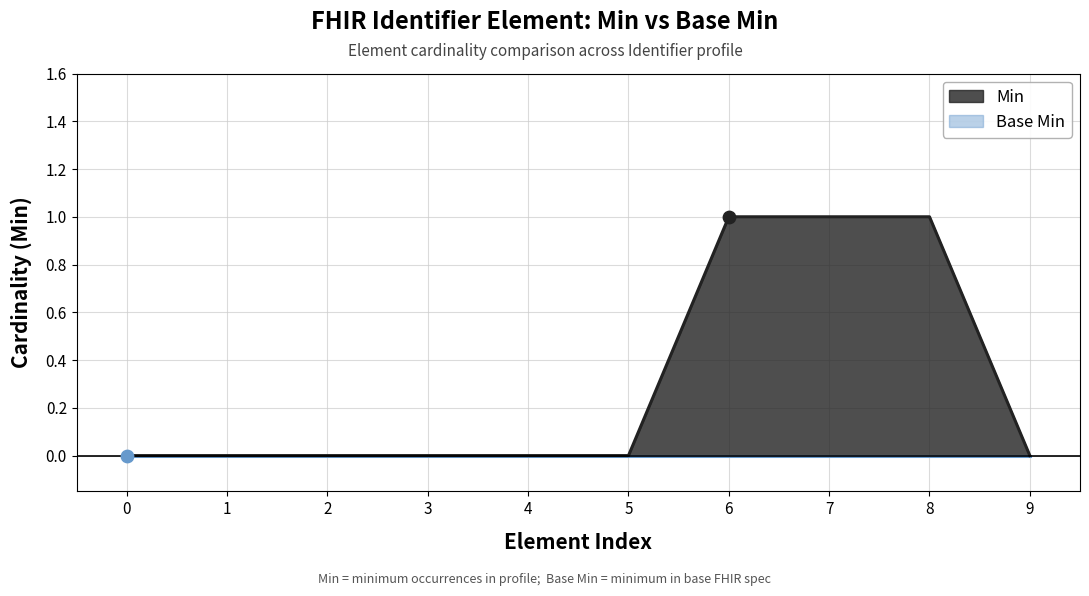

What is the ratio of the value at 8 to the value at 7?

1.0